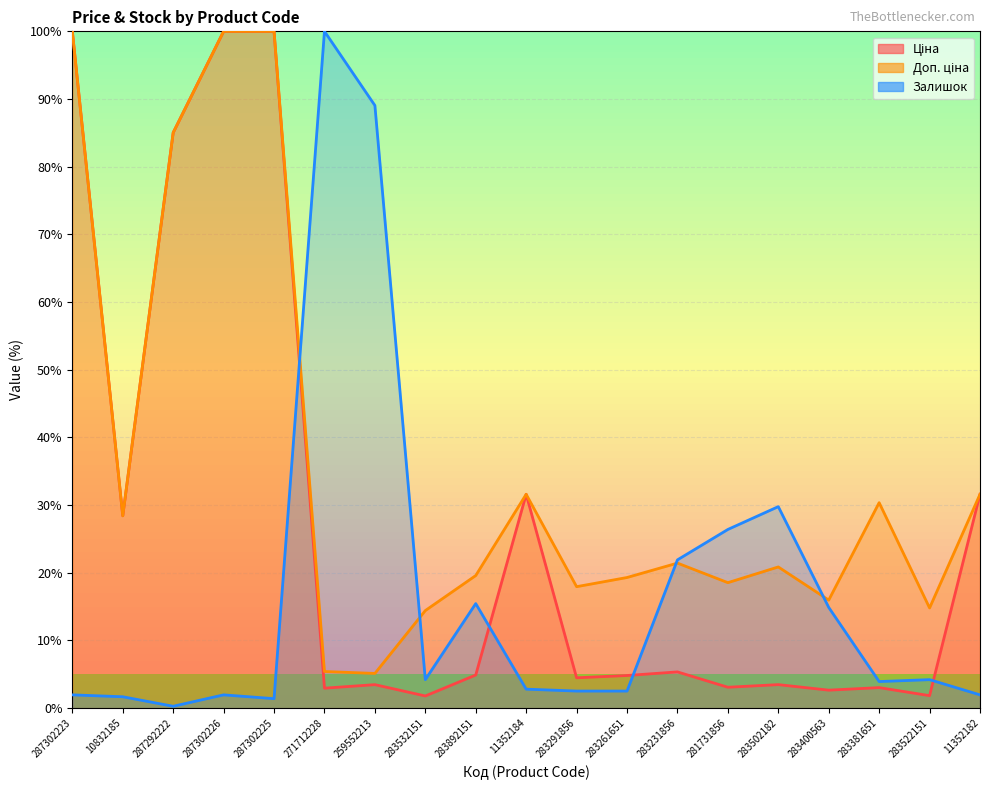

Which has a higher value, 287292222 or 283400563?

287292222